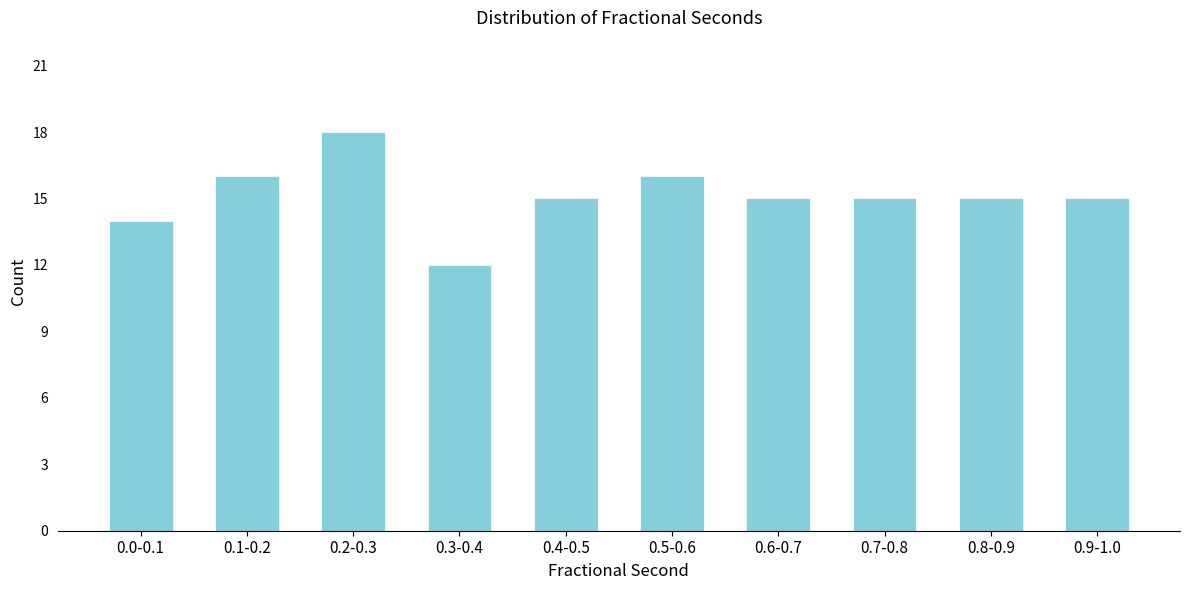

Reading left to right, what are all the values shown in this chart?

0.0-0.1=14	0.1-0.2=16	0.2-0.3=18	0.3-0.4=12	0.4-0.5=15	0.5-0.6=16	0.6-0.7=15	0.7-0.8=15	0.8-0.9=15	0.9-1.0=15